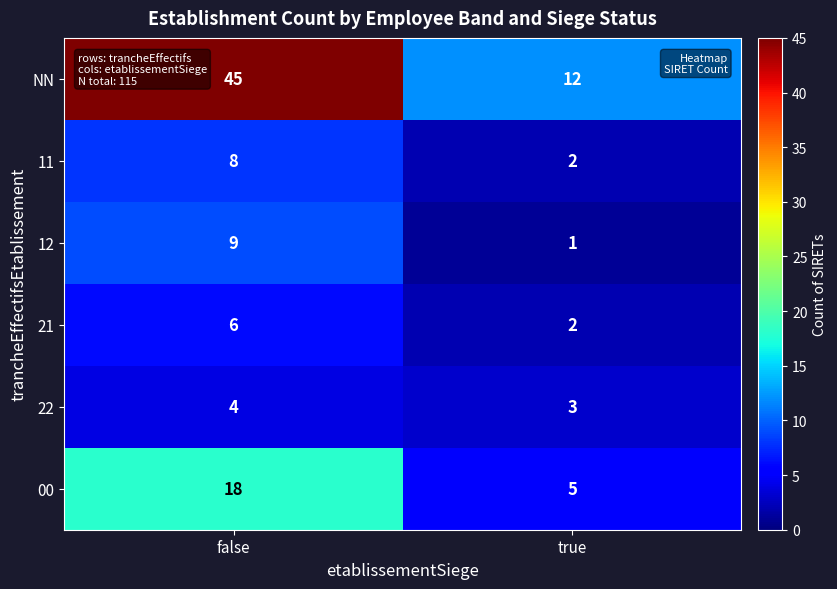

At how many categories does at least one series exceed 38?

1